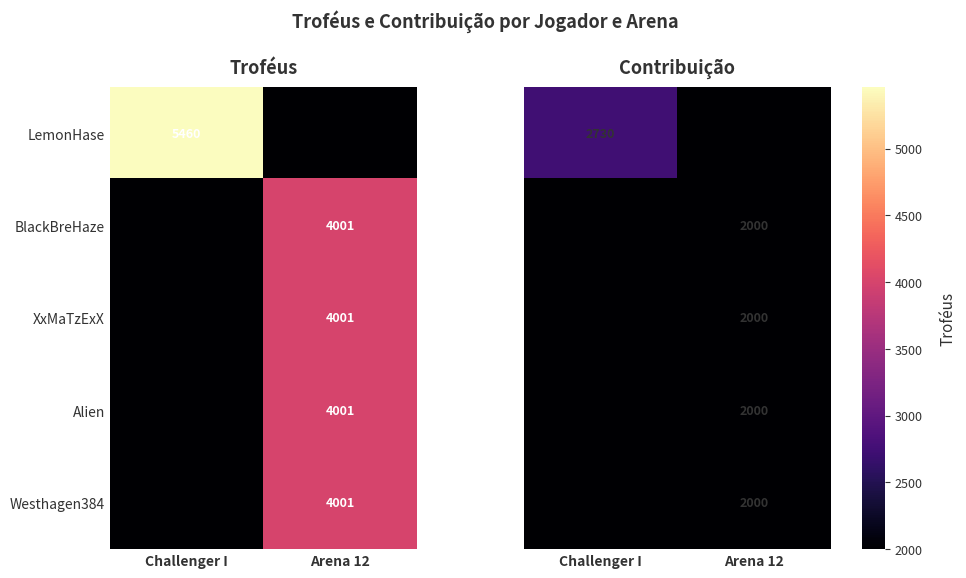

The value of XxMaTzExX at Arena 12 is 4001. True or false?

True